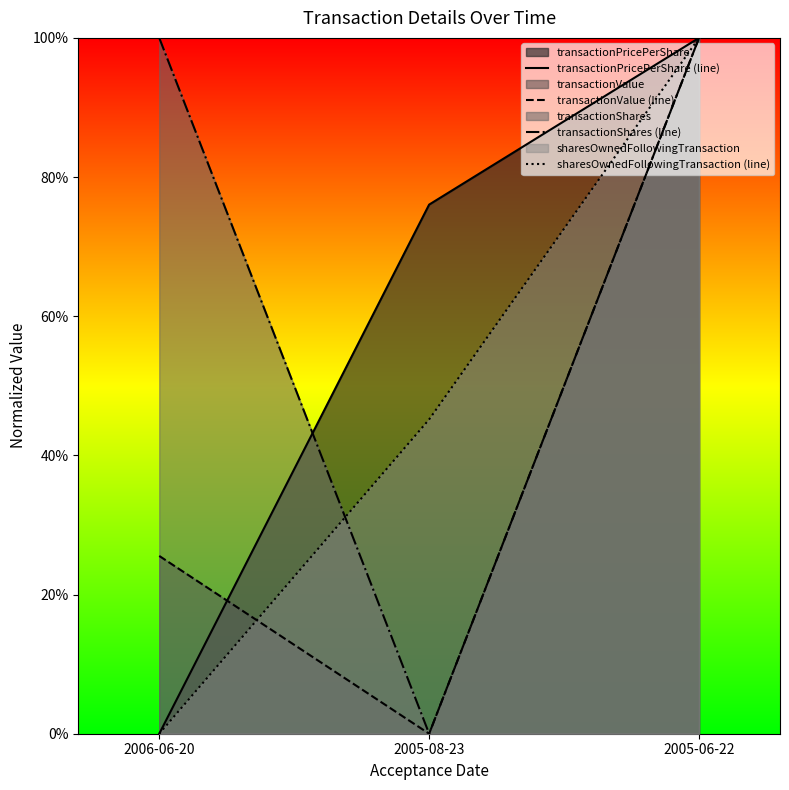

Count the transactionShares (line) values in the range 0 to 1.

3